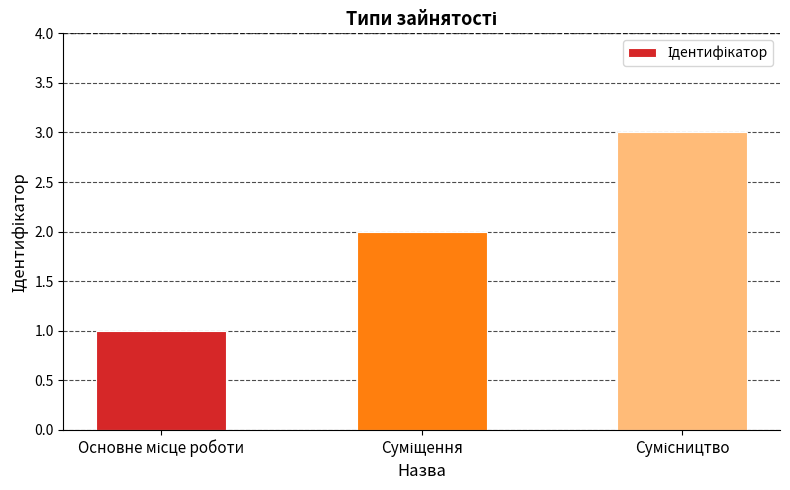

What is the sum of all values?

6